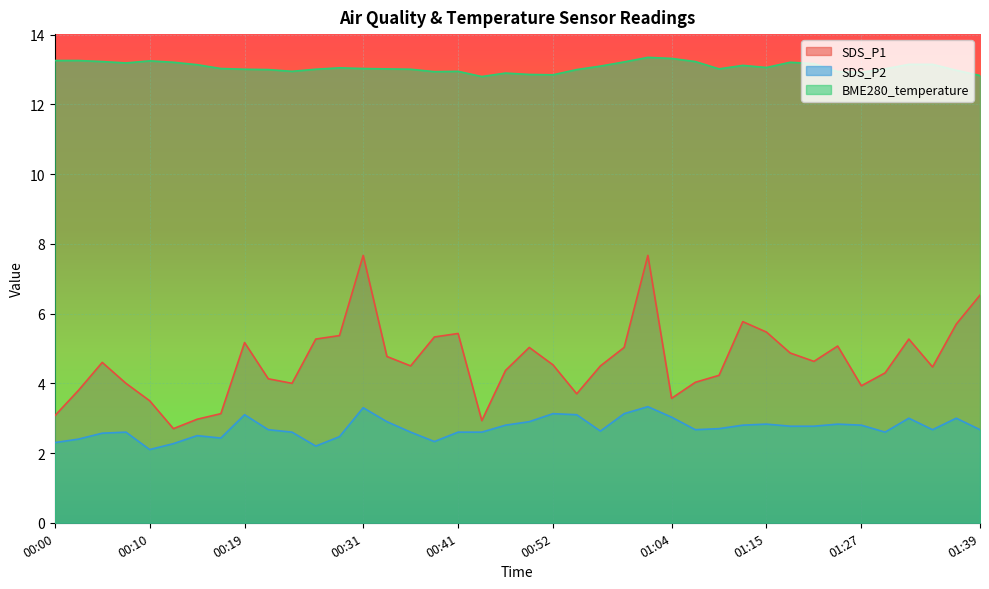

Between 00:07 and 00:24, which series saw the biggest shift?

BME280_temperature